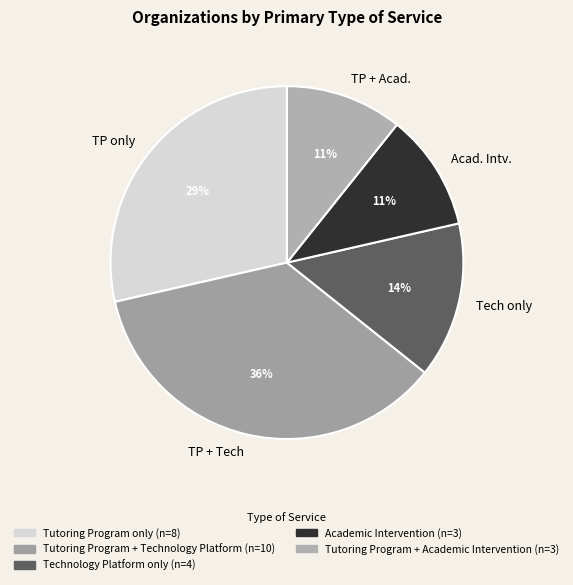

What percentage is the TP only slice, to the nearest percent?

29%